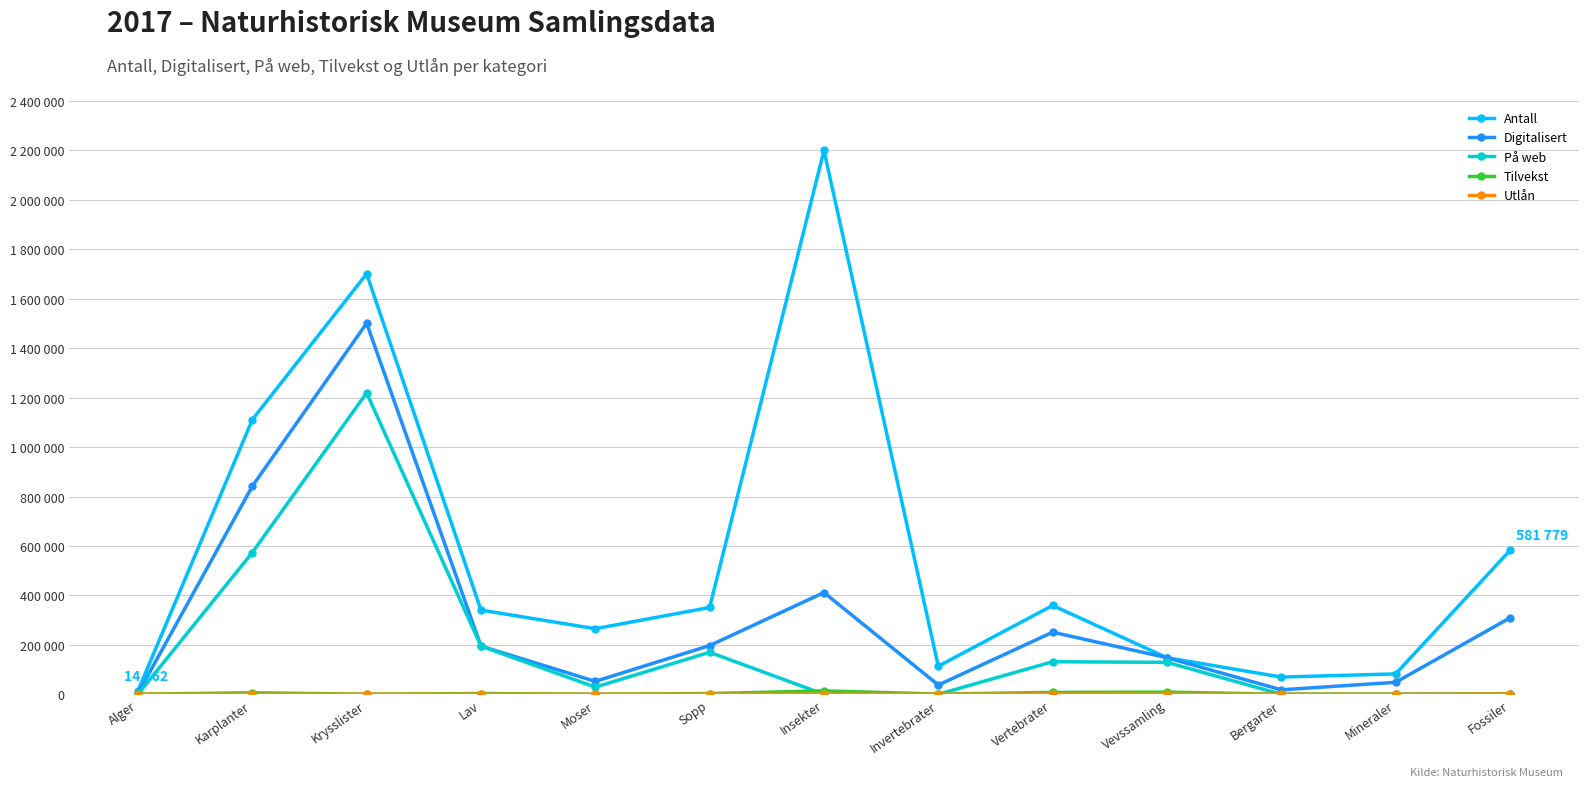

What is the average value of the Tilvekst series?

3320